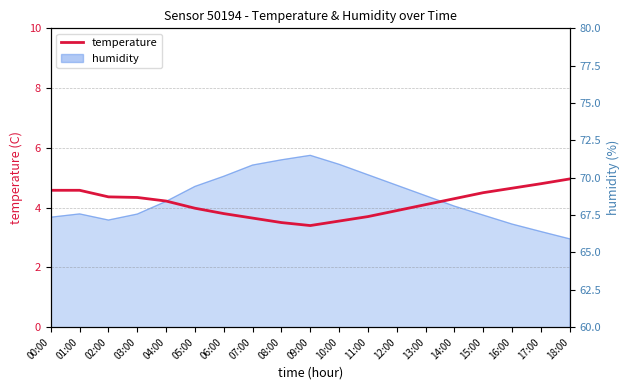

What is the smallest value displayed?

3.4